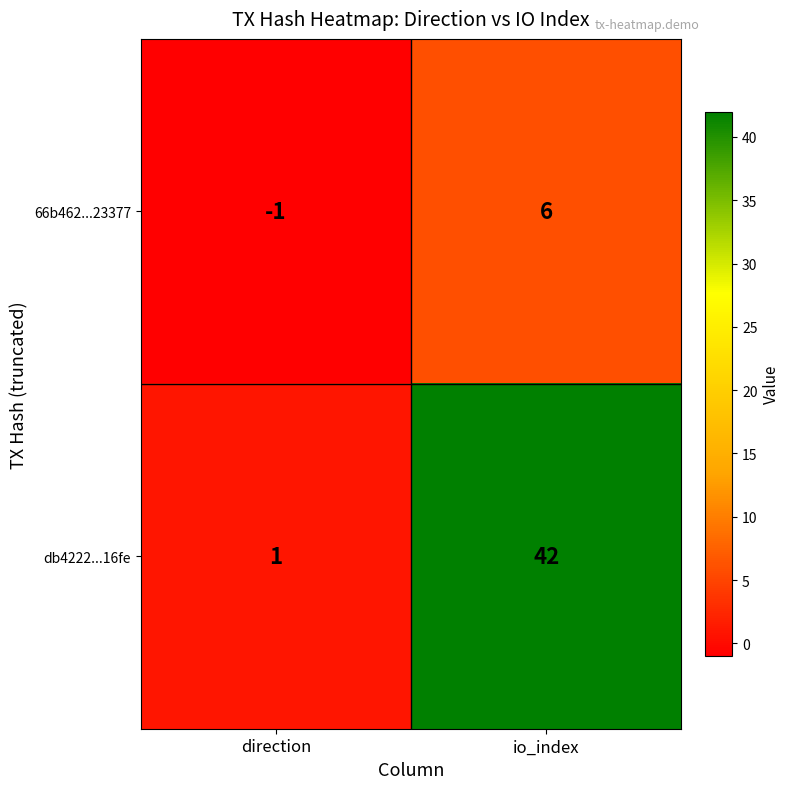

List the series in order of their overall mean, lowest first.

66b462...23377, db4222...16fe